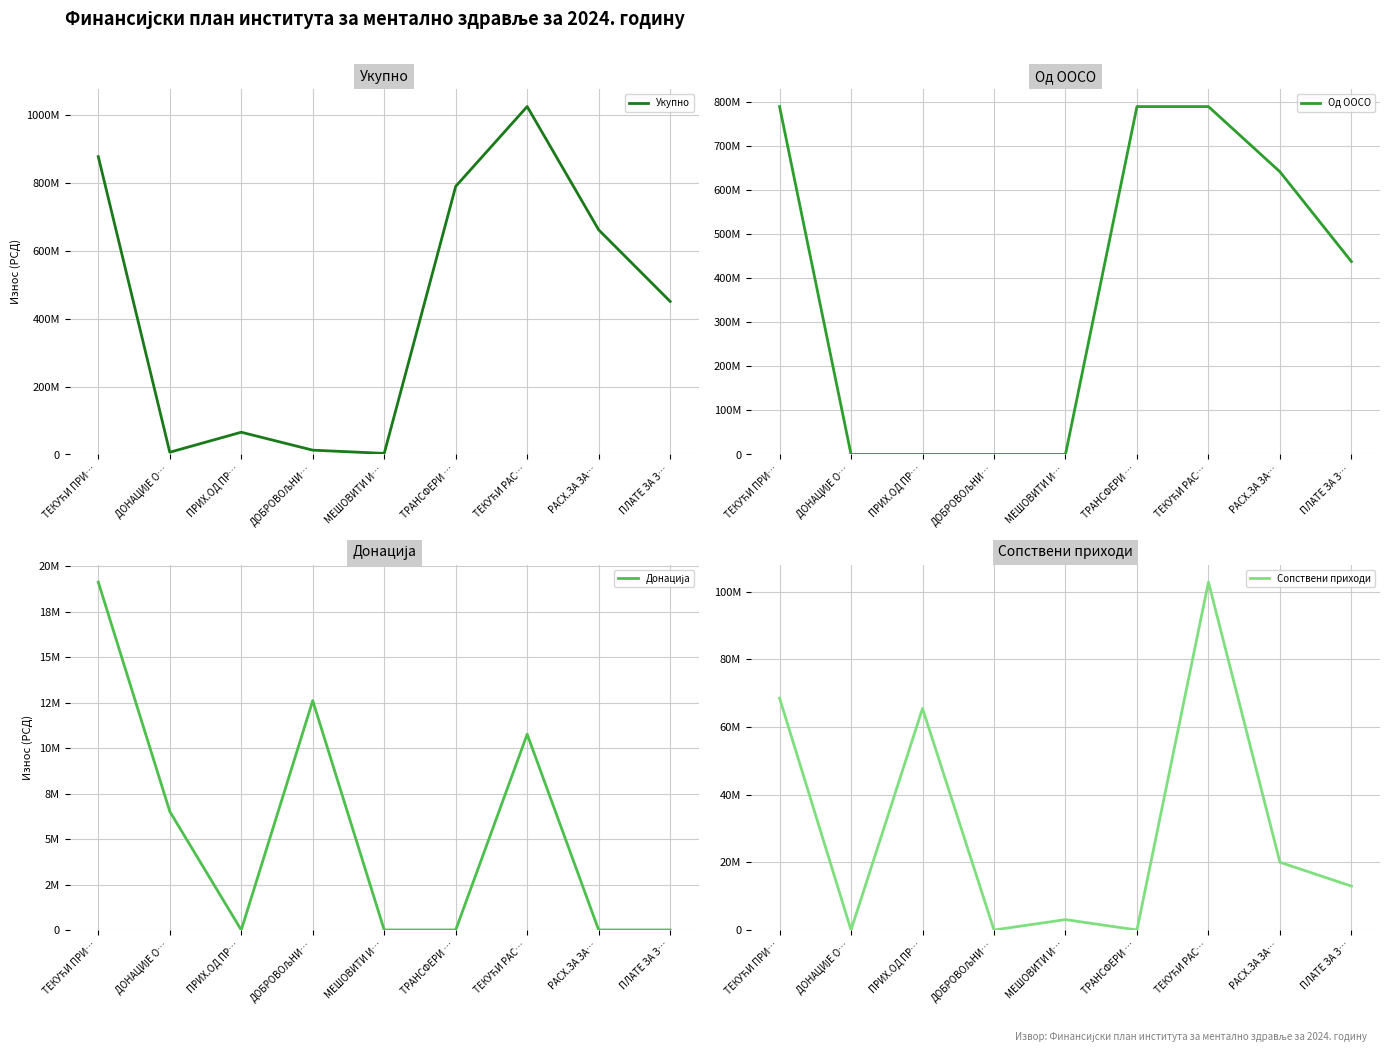

Reading left to right, extract all data points from this chart.

Укупно: 878283136.2	6520000.0	65504000.0	12616136.2	3070000.0	790573000.0	1026072681.0	662425400.0	451319923.0
Од ООСО: 790573000.0	0.0	0.0	0.0	0.0	790573000.0	790573000.0	642399000.0	438351423.0
Донација: 19136136.2	6520000.0	0.0	12616136.2	0.0	0.0	10771000.0	0.0	0.0
Сопствени приходи: 68574000.0	0.0	65504000.0	0.0	3070000.0	0.0	102858510.0	20026400.0	12968500.0